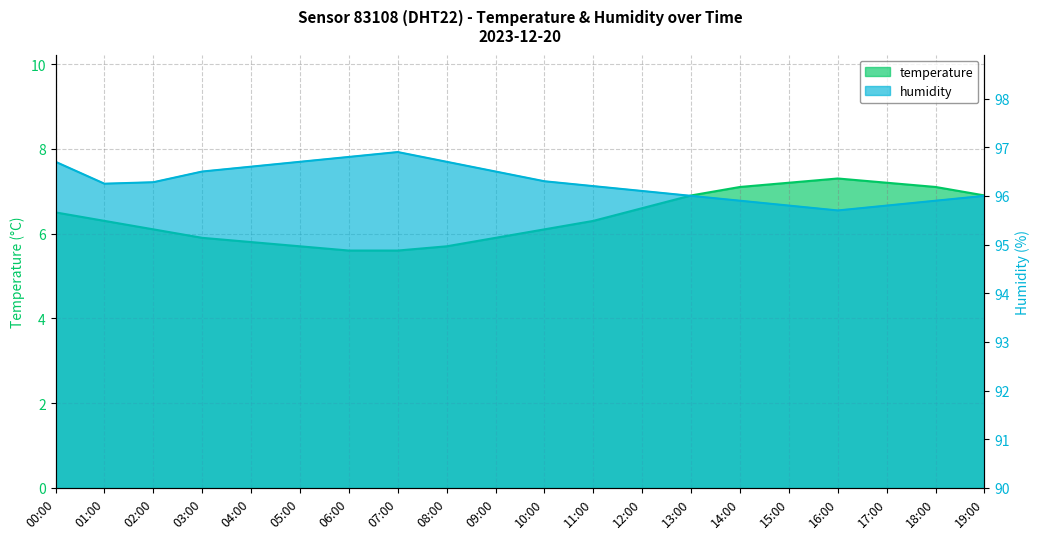

What is the difference between the humidity values at 01:00 and 17:00?

0.5